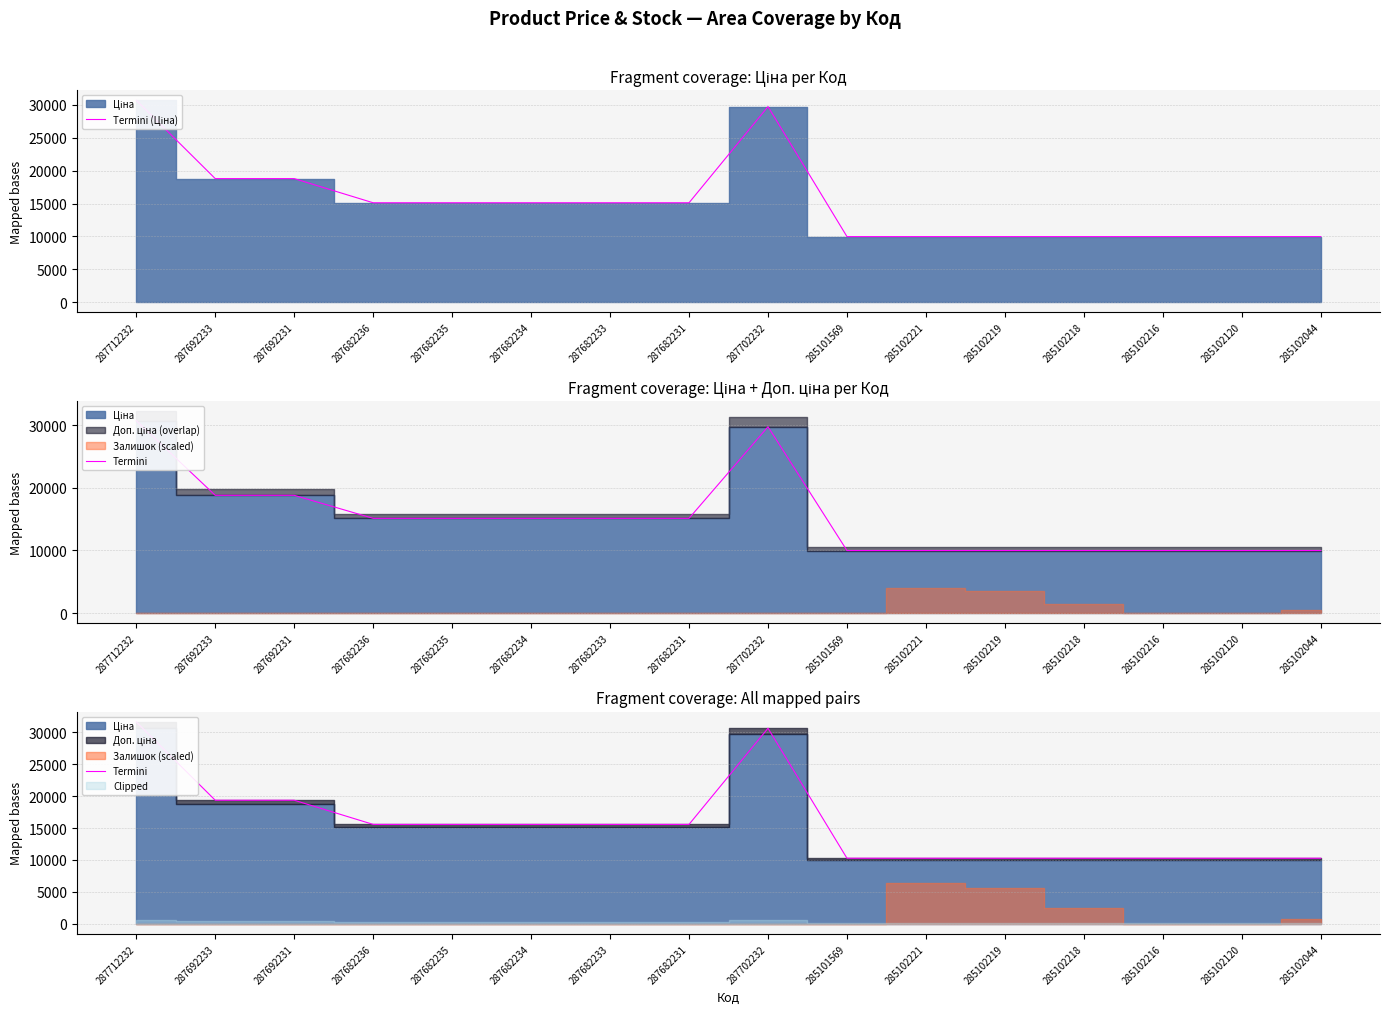

What is the sum of all Termini (Ціна) values?

243482.9